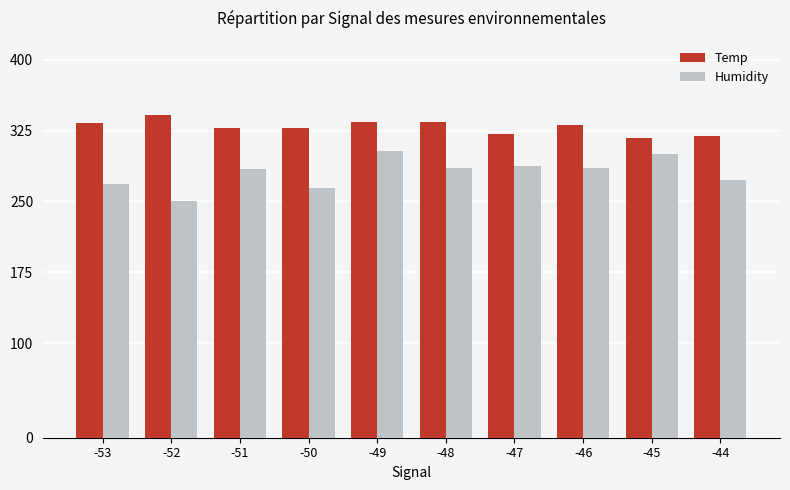

At which category is the sum across all series the highest?

-49